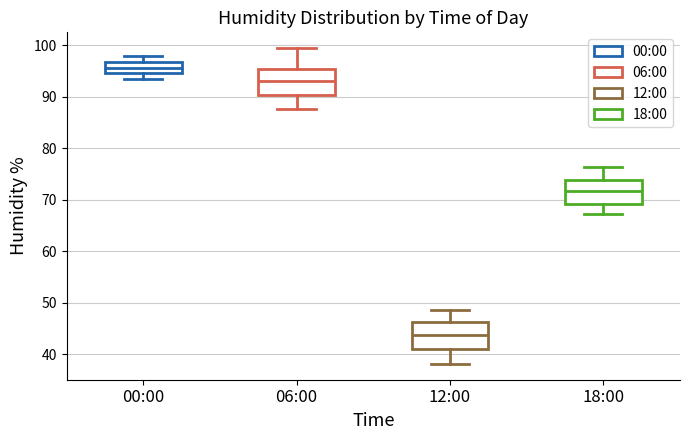

Where does the median line of the box for 18:00 sit on the y-axis? The values are not printed on the chart, so give them approximately, as read against the axis.

72